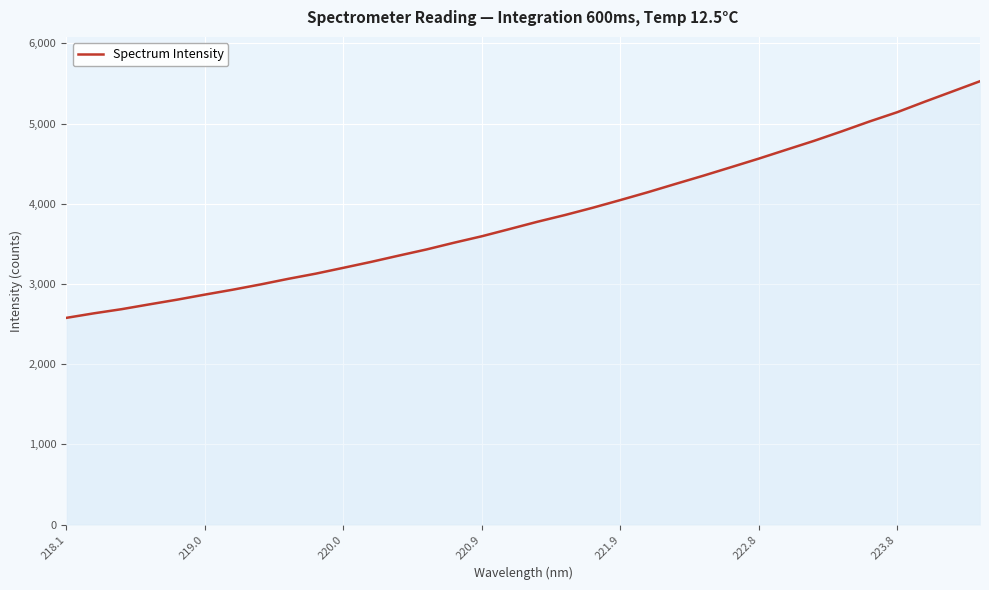

What is the minimum value shown in the chart?

2577.8